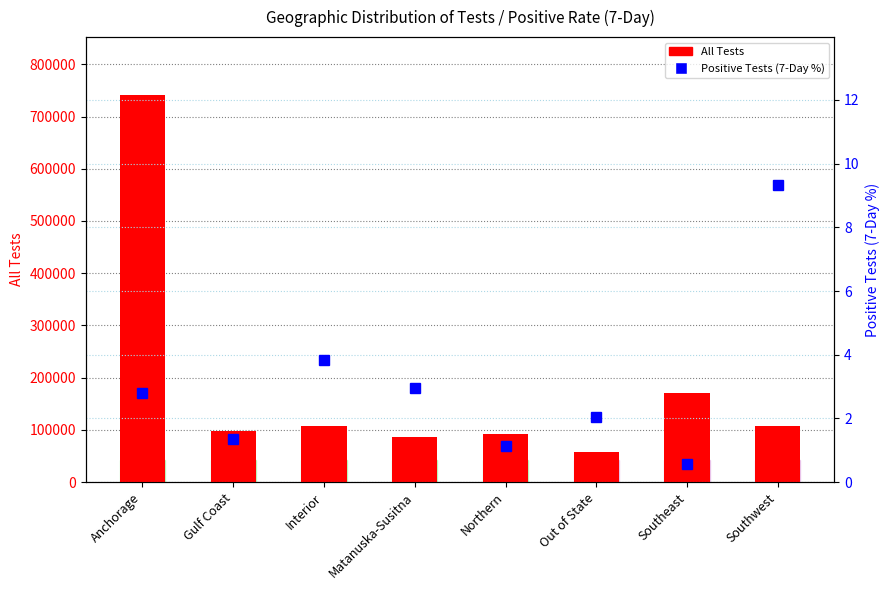

What is the sum of all All Tests values?

1460697.0